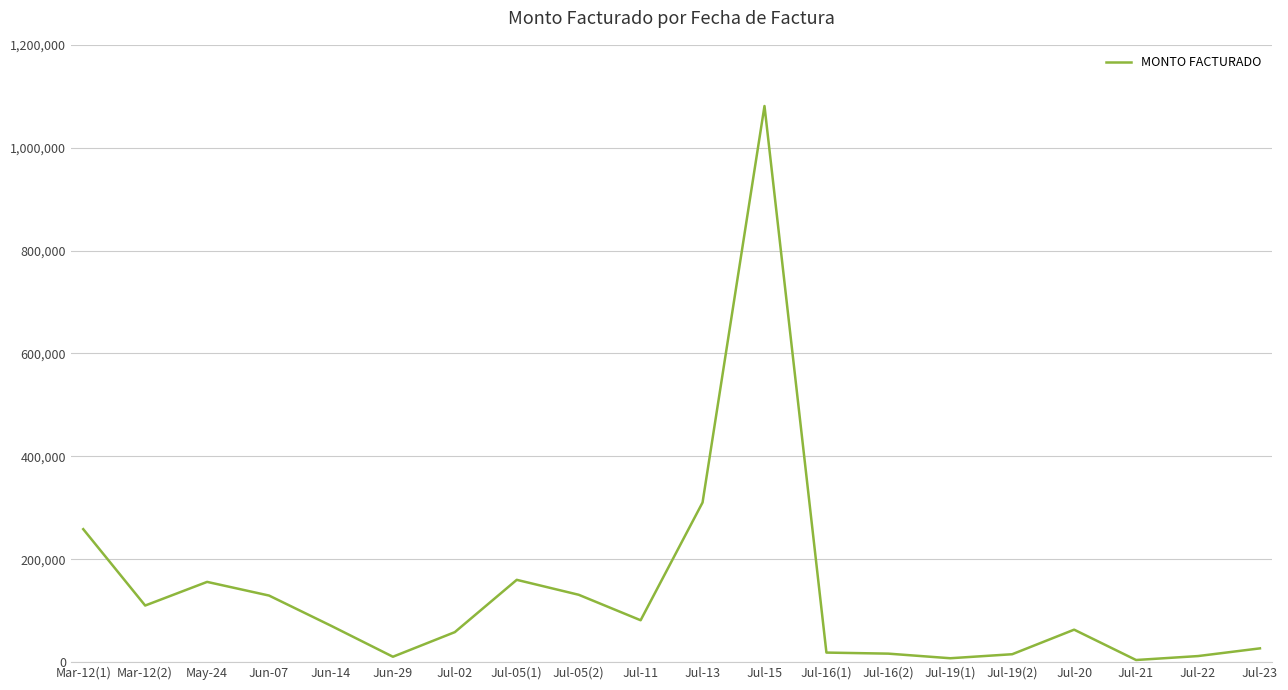

Where is the data nearest to the value 542602?

Jul-13